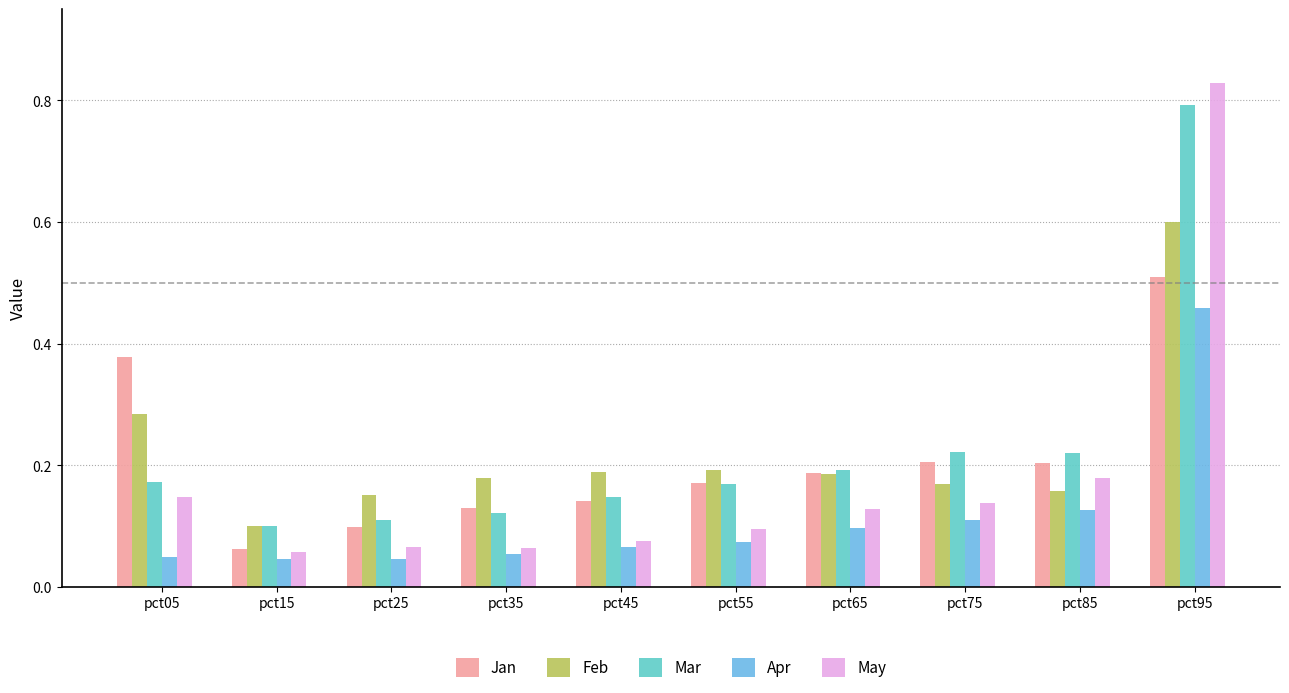

What is the total value across all series at pct45?

0.6